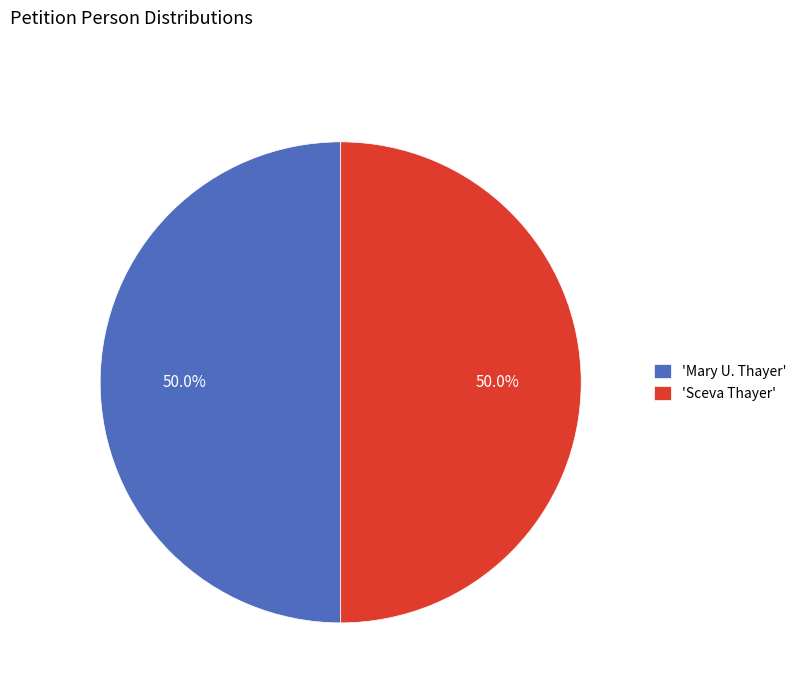

Combined, do 'Sceva Thayer' and 'Mary U. Thayer' account for over 50%?

Yes